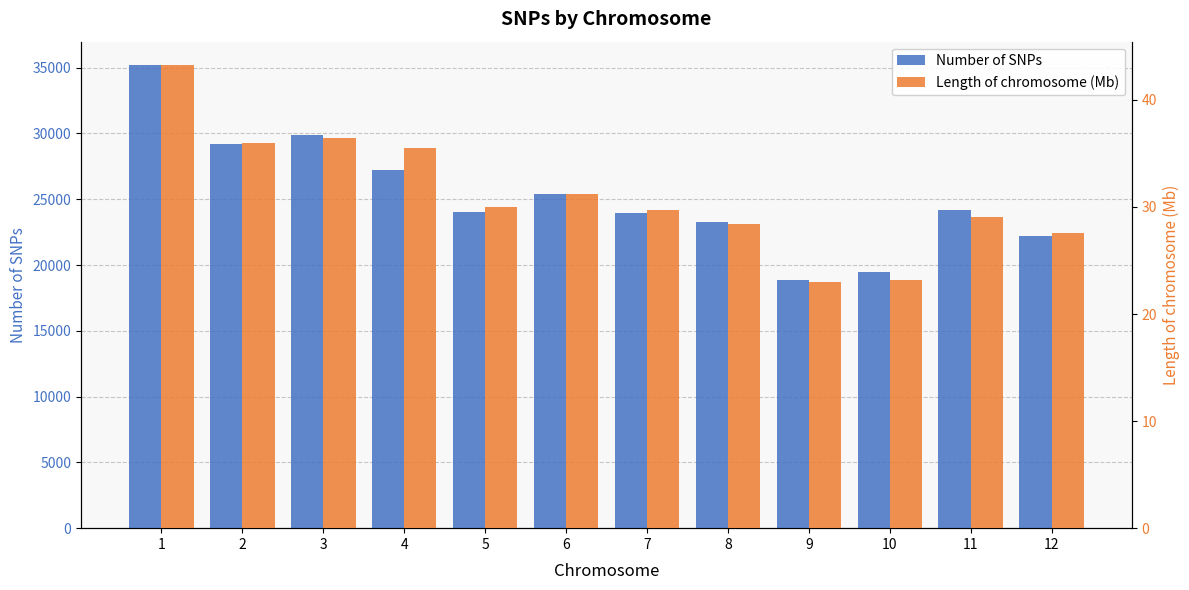

True or false: Length of chromosome (Mb) has a value of 35.9 at 2.

True